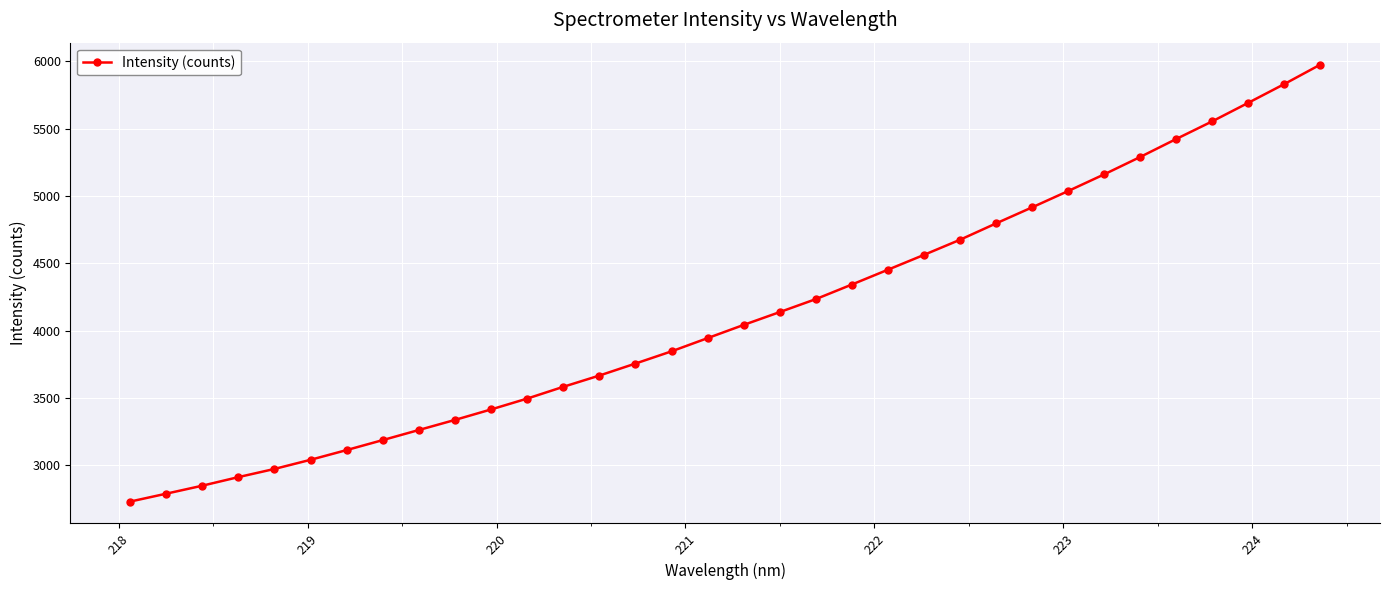

Is this an area chart (filled region under the line)?

No